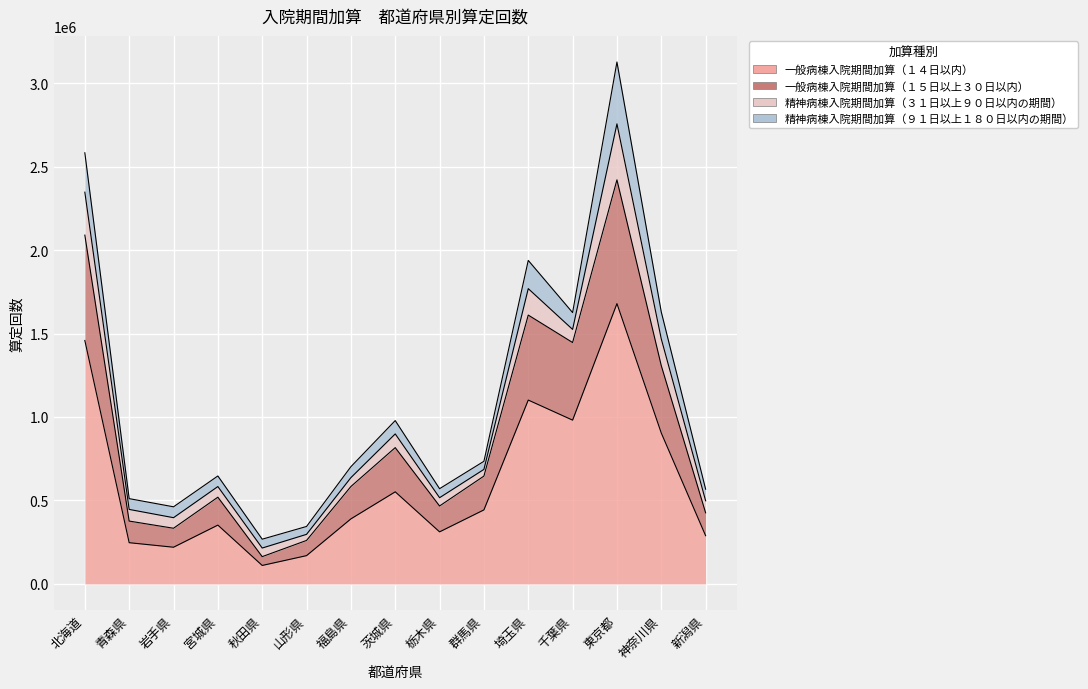

True or false: 一般病棟入院期間加算（１５日以上３０日以内） and 一般病棟入院期間加算（１４日以内） cross at least once.

False